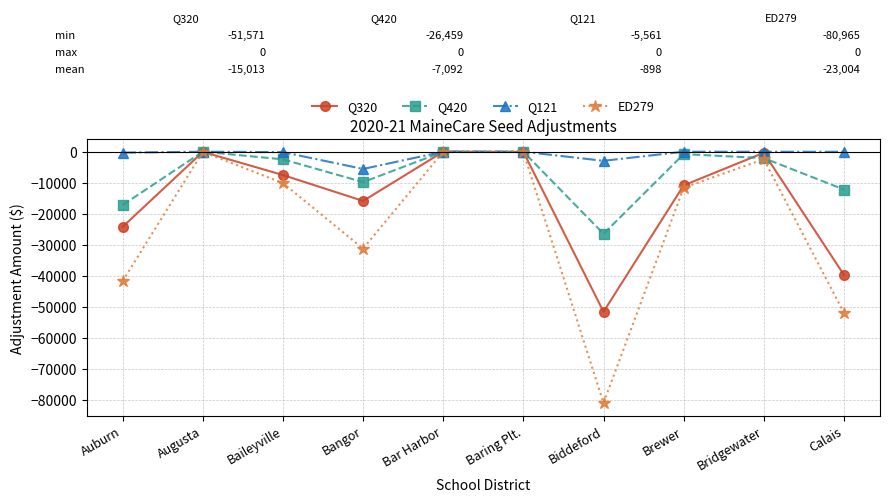

Does the chart have visible grid lines?

Yes